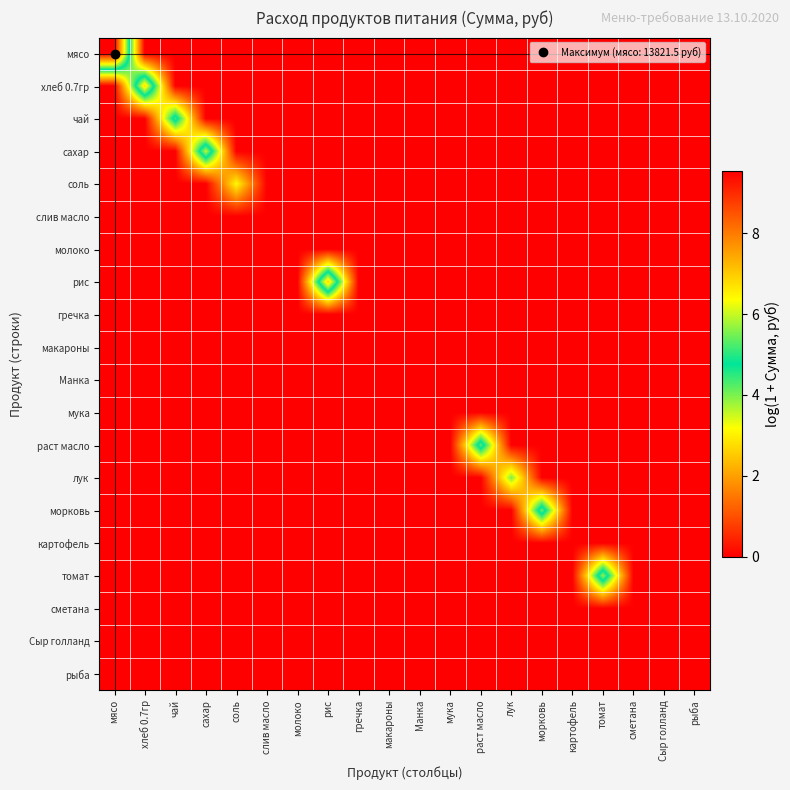

Which series changed the most between хлеб 0.7гр and соль?

хлеб 0.7гр